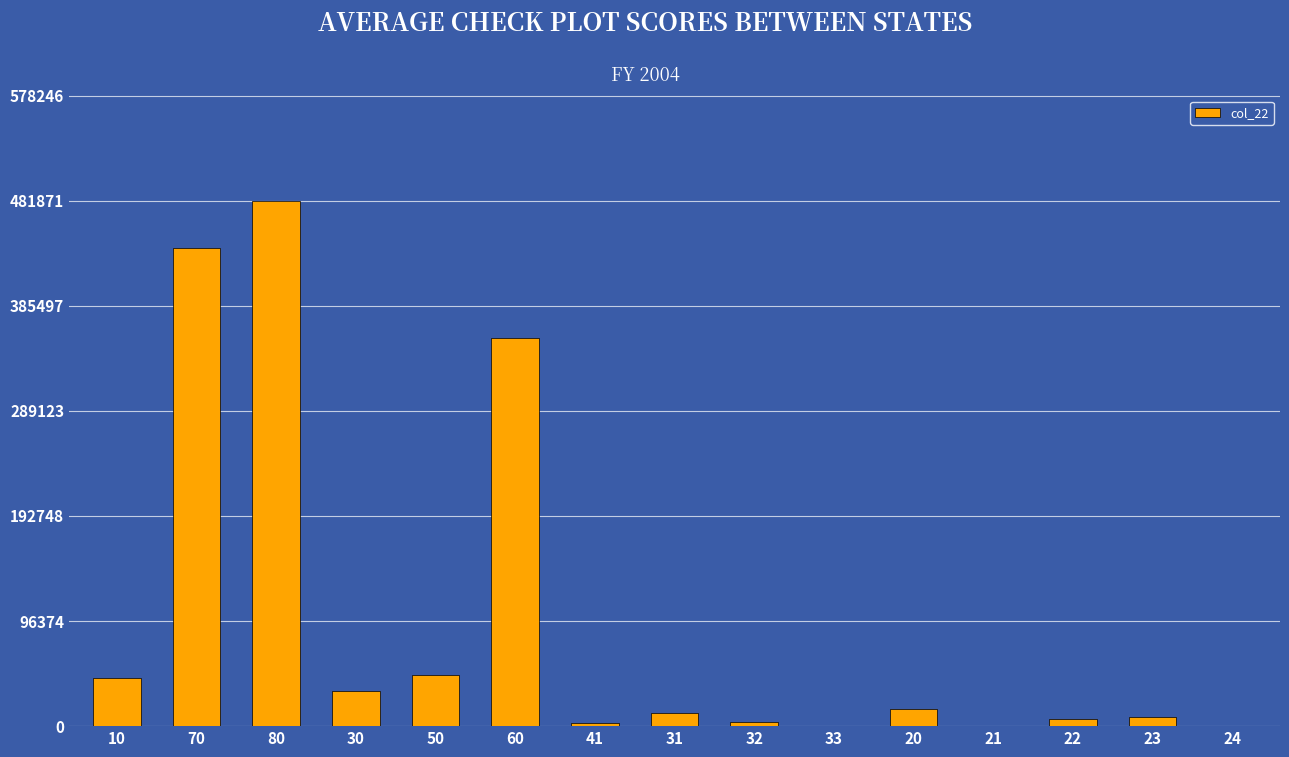

The value at 10 is 43791. True or false?

True